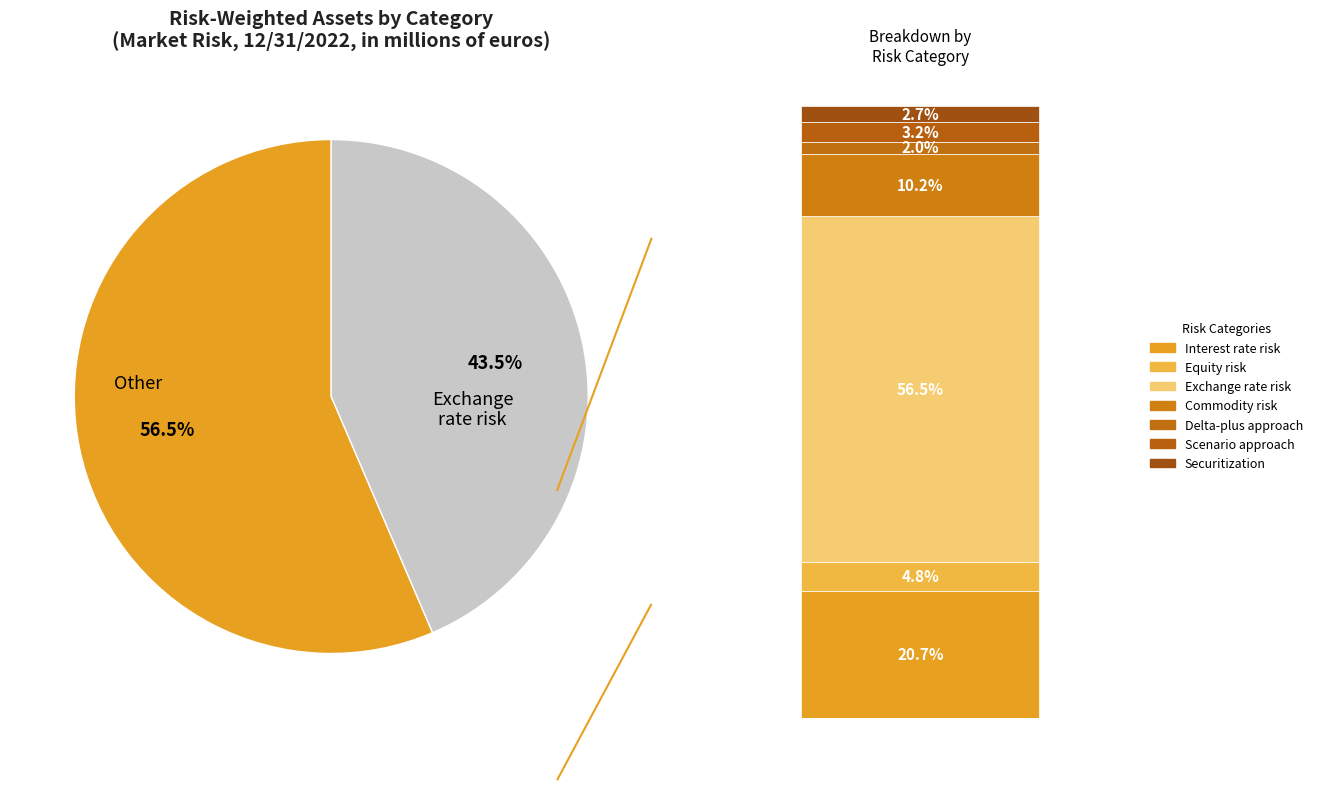

Rank the categories by value from lowest to highest.

Delta-plus approach, Securitization, Scenario approach, Equity risk, Commodity risk, Interest rate risk, Exchange rate risk